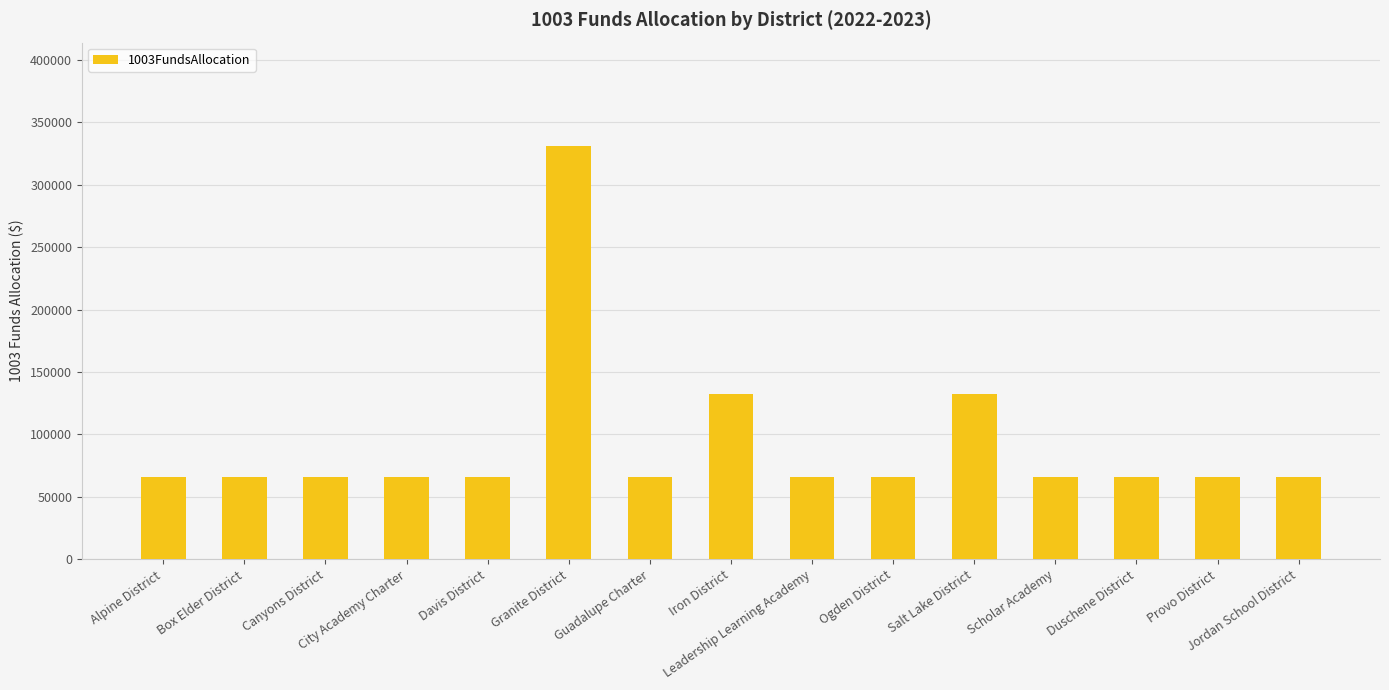

What is the label of the 10th bar from the left?

Ogden District